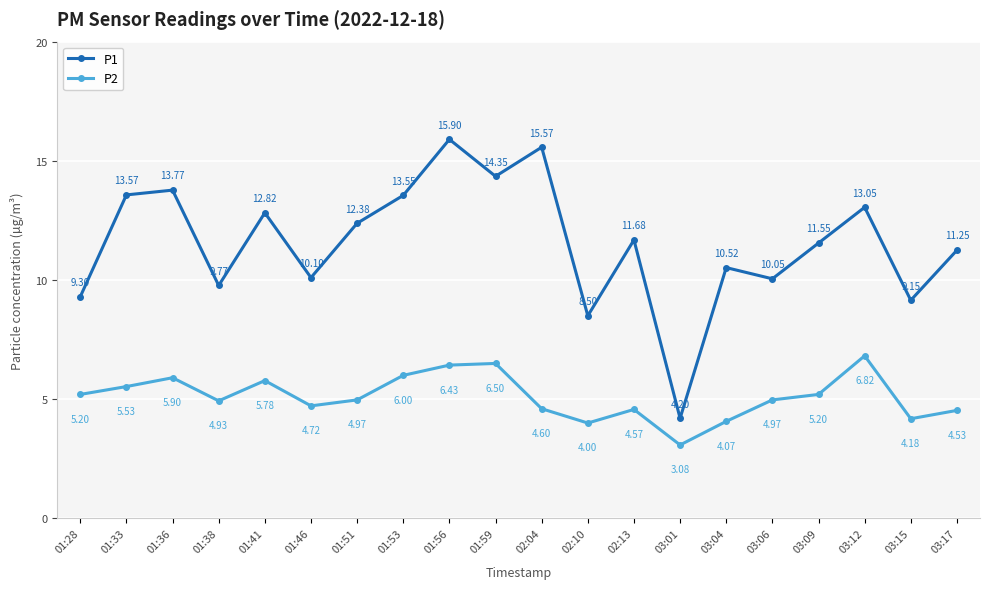

Which series has the largest range (max minus min)?

P1